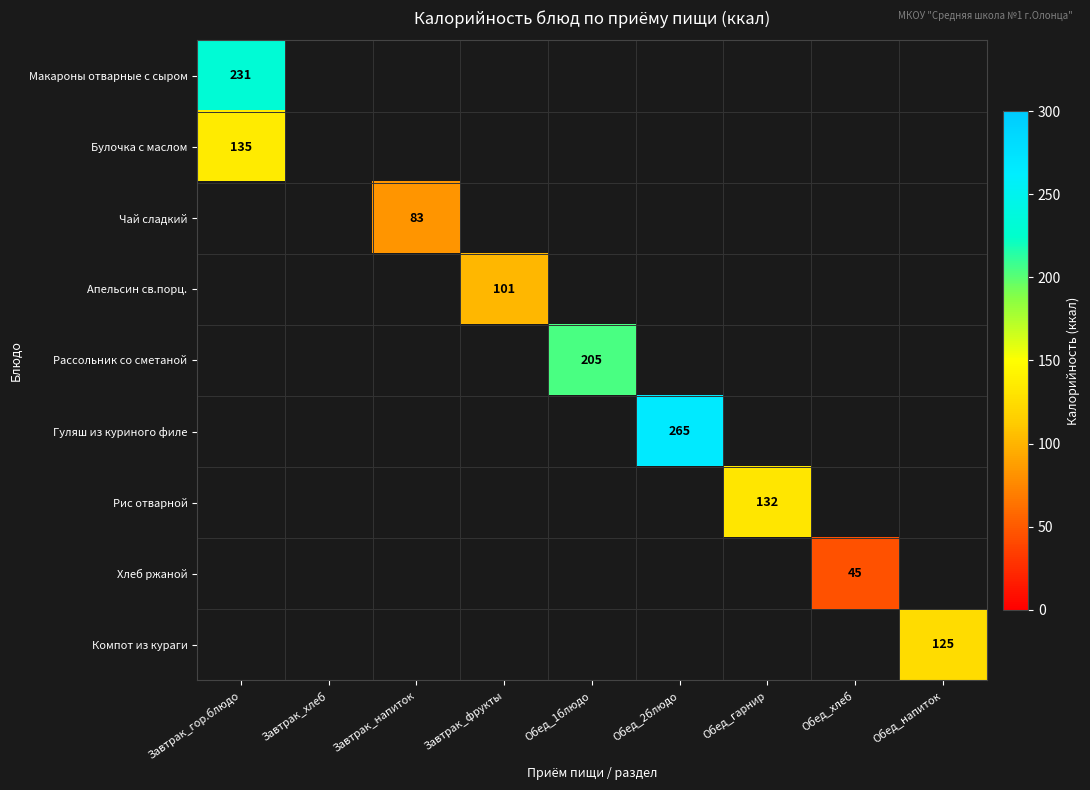

Which label corresponds to the smallest value in the chart?

Обед_хлеб